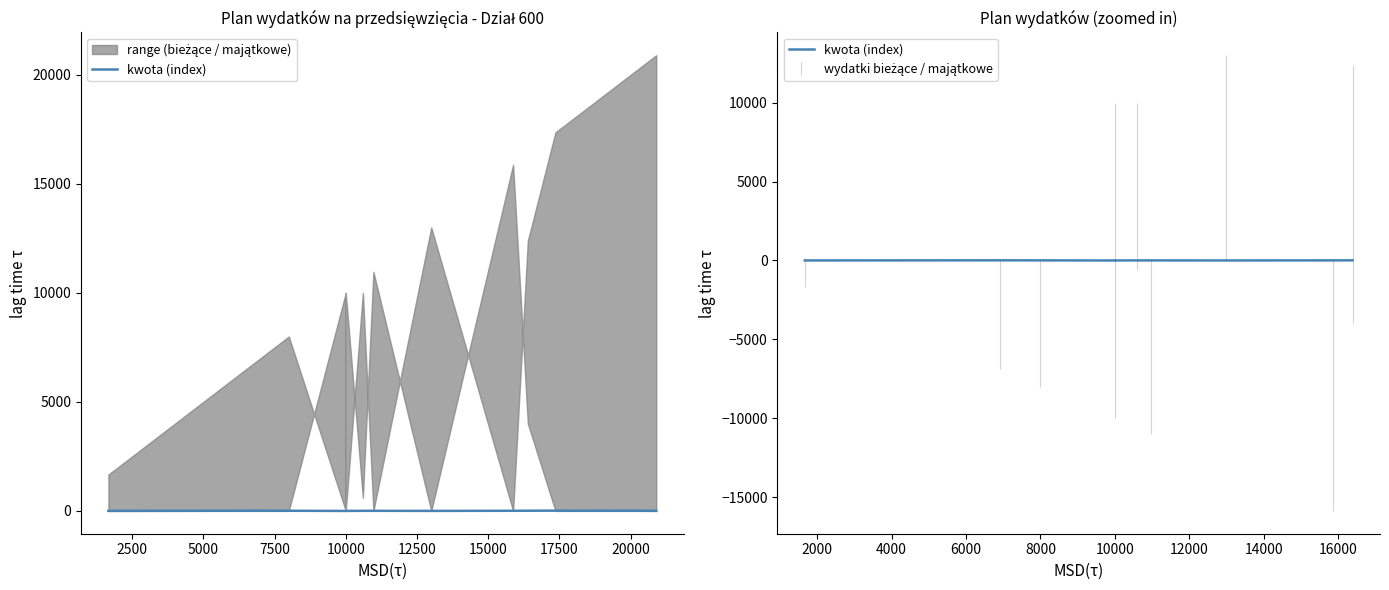

How many lines are shown in the chart?

1